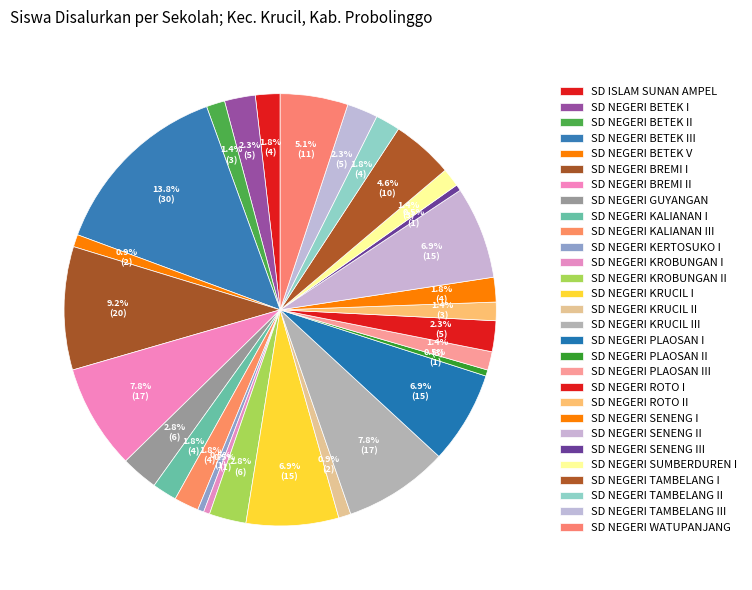

Is it true that SD NEGERI KERTOSUKO I is 0% of the pie?

True